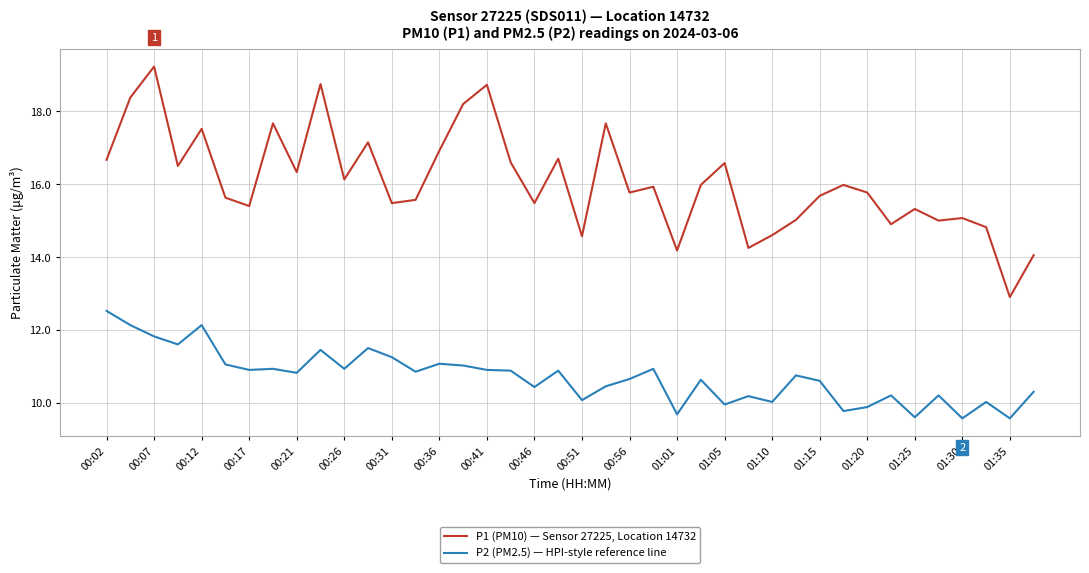

Which series has the widest spread of values?

P1 (PM10) — Sensor 27225, Location 14732